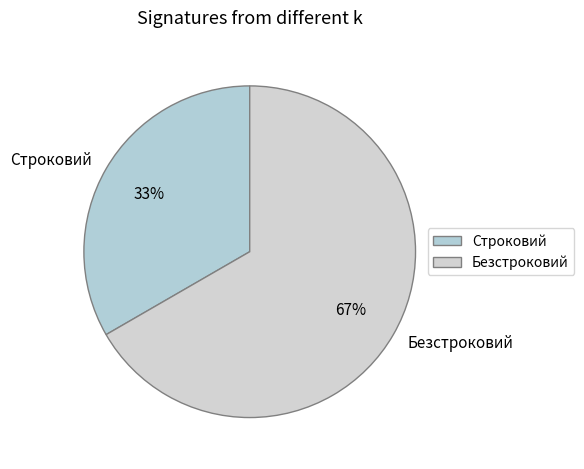

Is it true that Безстроковий is 67% of the pie?

True